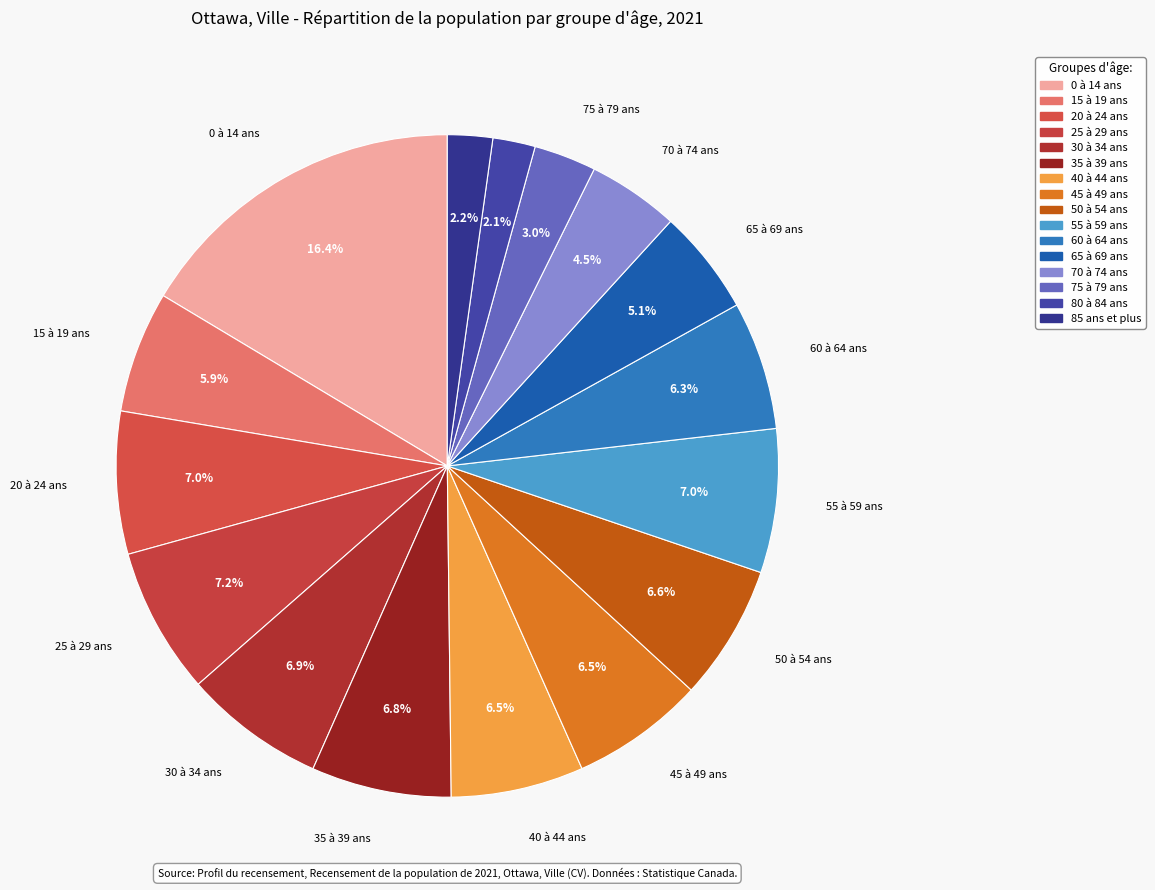

Count the number of slices in the pie.

16